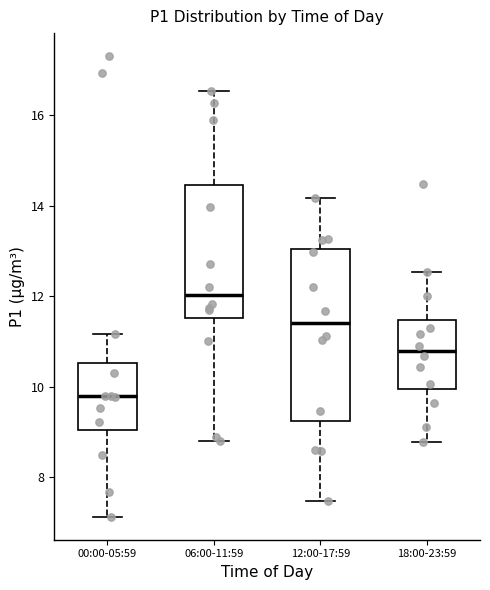

Which box is the tallest, from its lower edge to its upper edge?

12:00-17:59